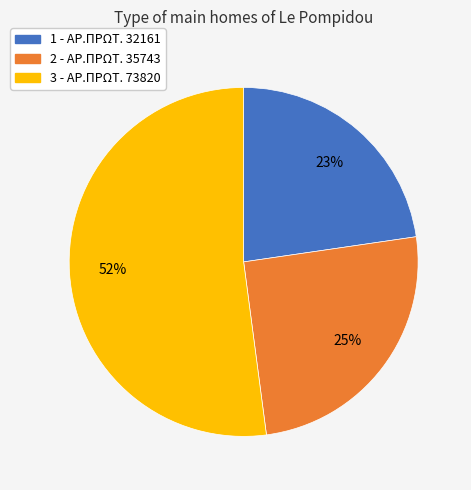

Do 3 and 2 together represent more than half of the pie?

Yes